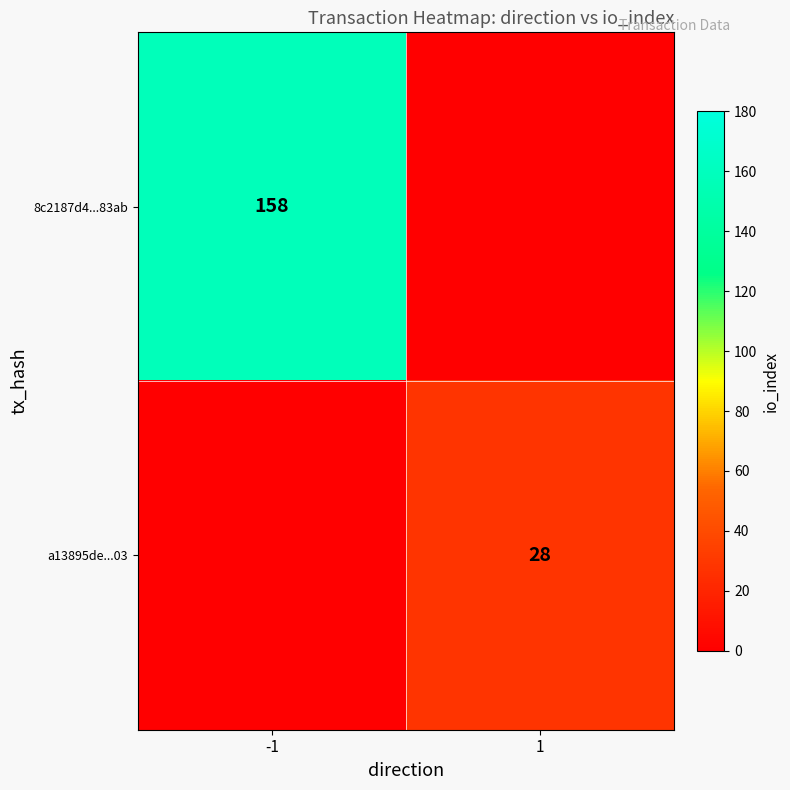

How many distinct data groups are displayed?

2